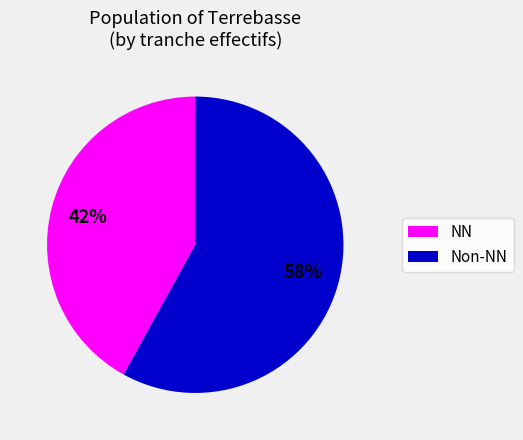

To the nearest percent, what is the average slice percentage?

50%